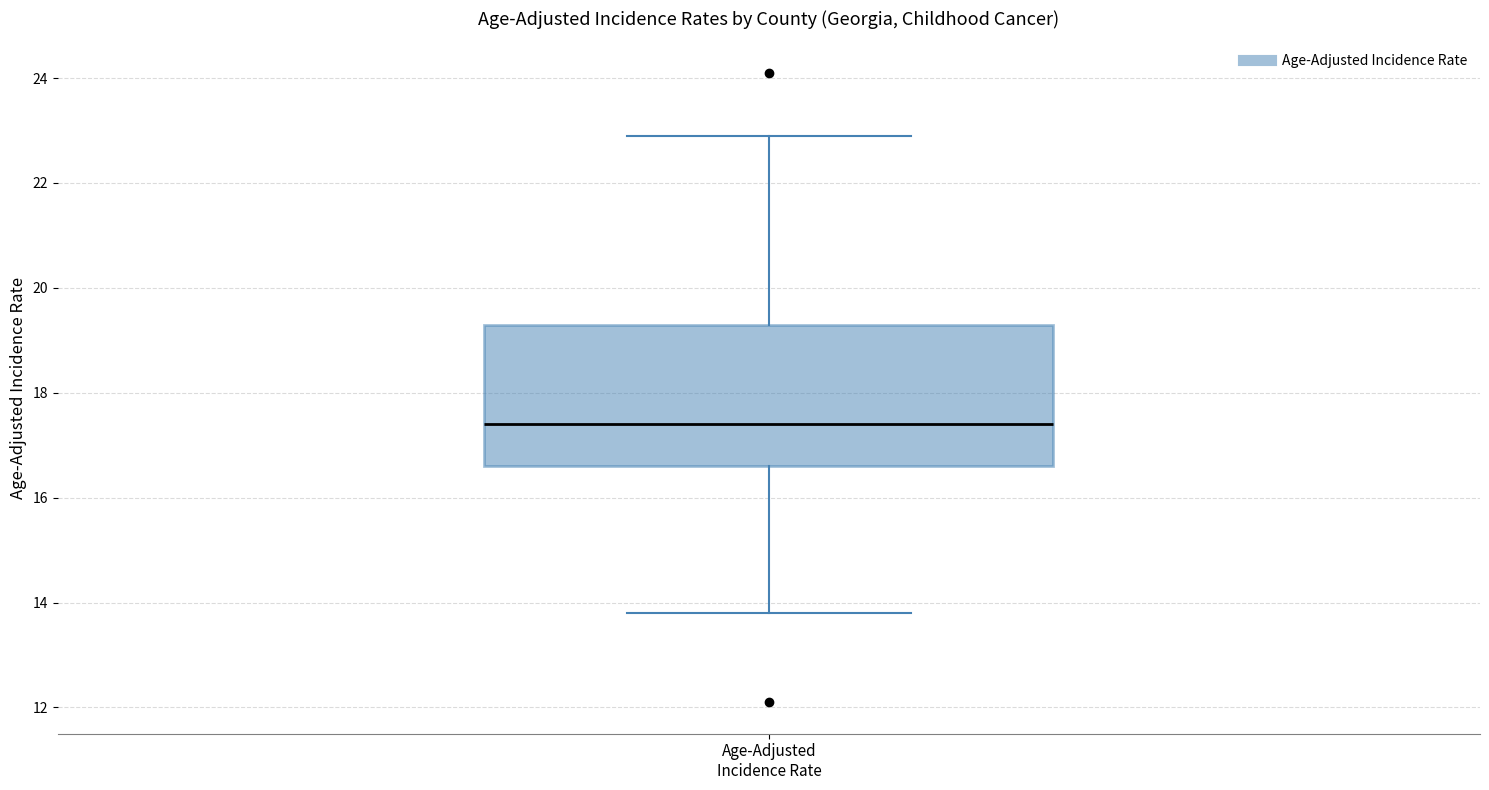

Where does the lower whisker of the box for Age-Adjusted Incidence Rate end on the y-axis? The values are not printed on the chart, so give them approximately, as read against the axis.

13.8